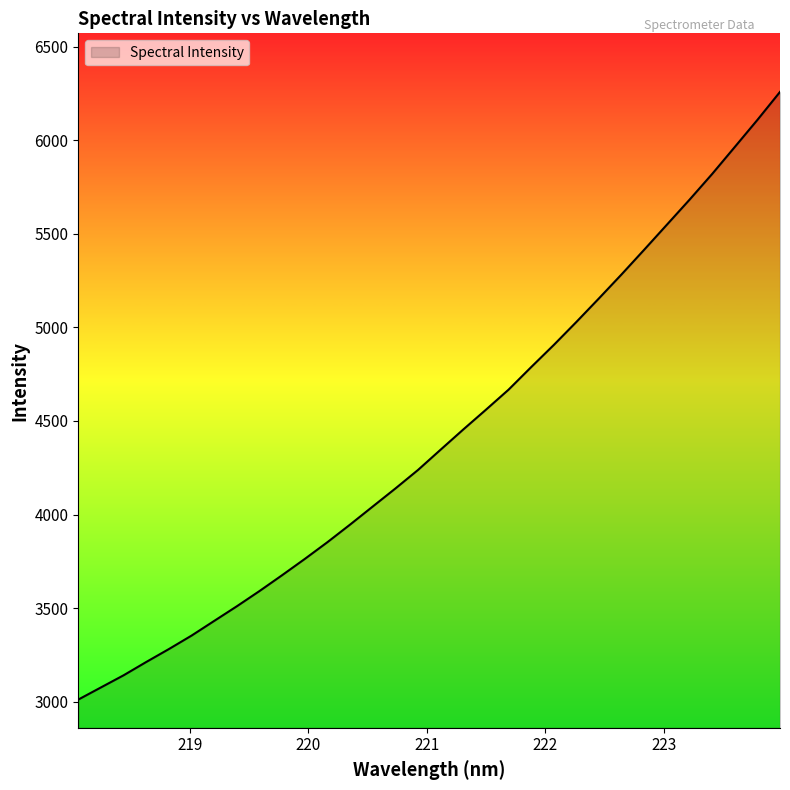

What is the minimum value shown in the chart?

3011.5